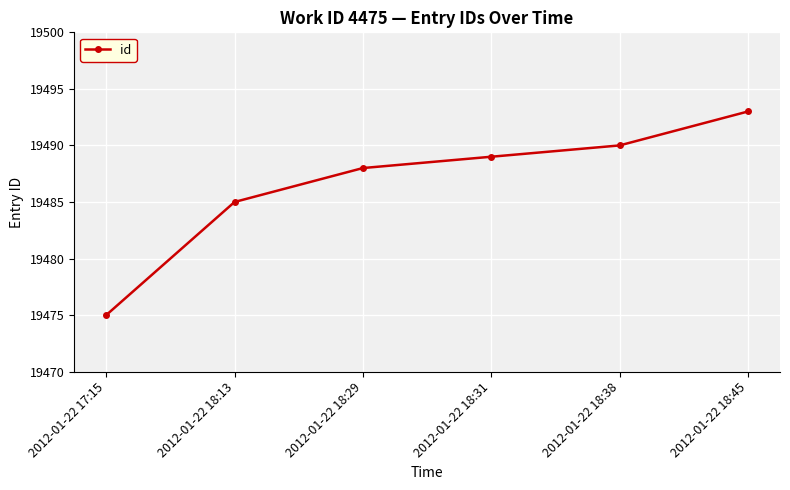

True or false: the data has more than 0 interior local peaks.

False